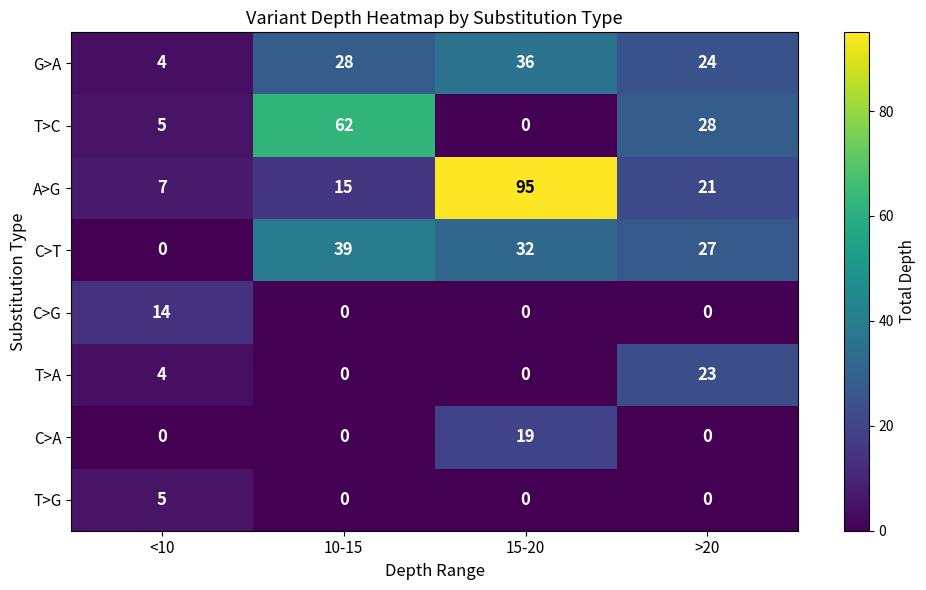

At which label is A>G closest to 51?

>20